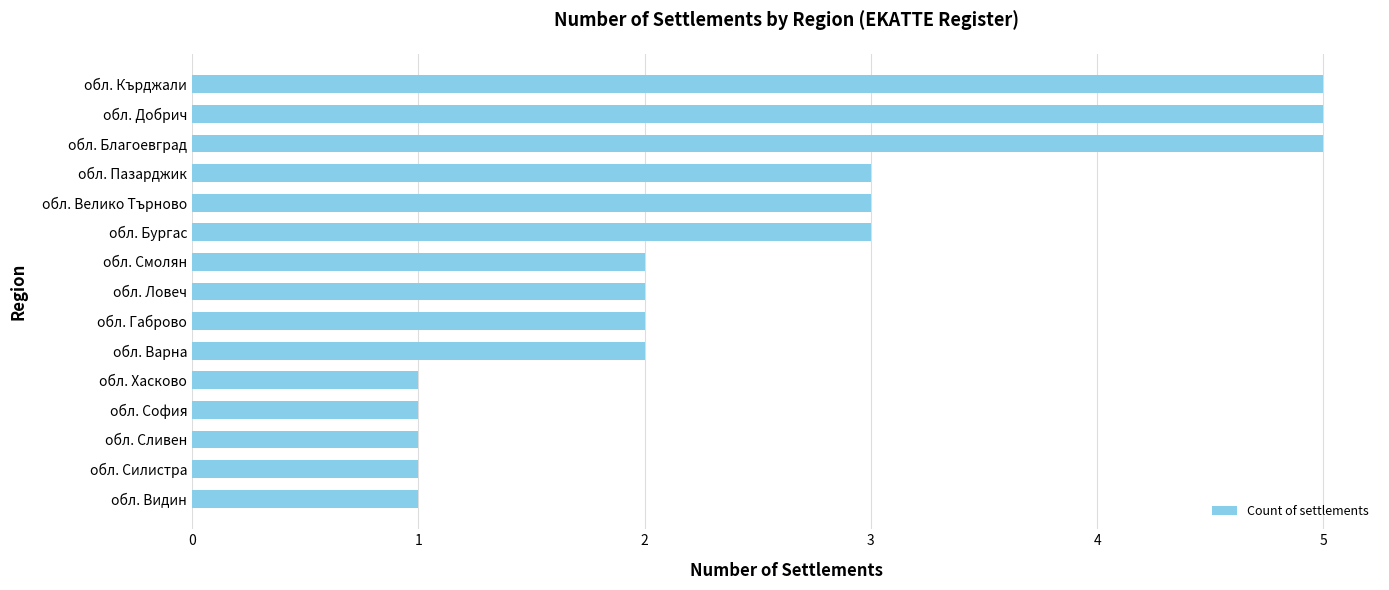

How many bars are there in total?

15